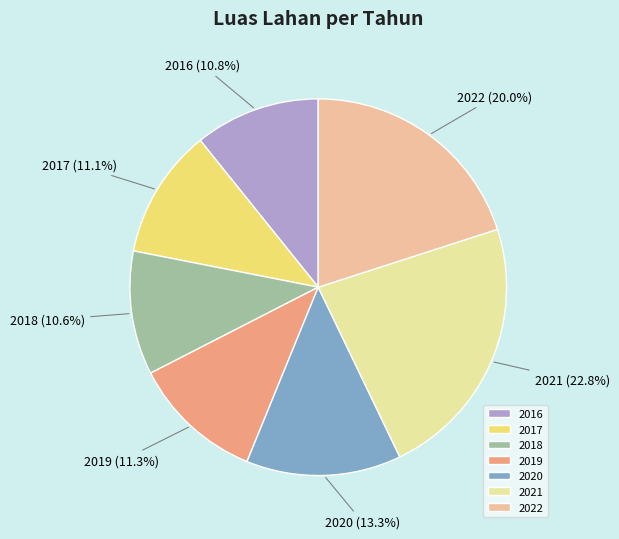

What percentage is NOT represented by 2022?

80.0%